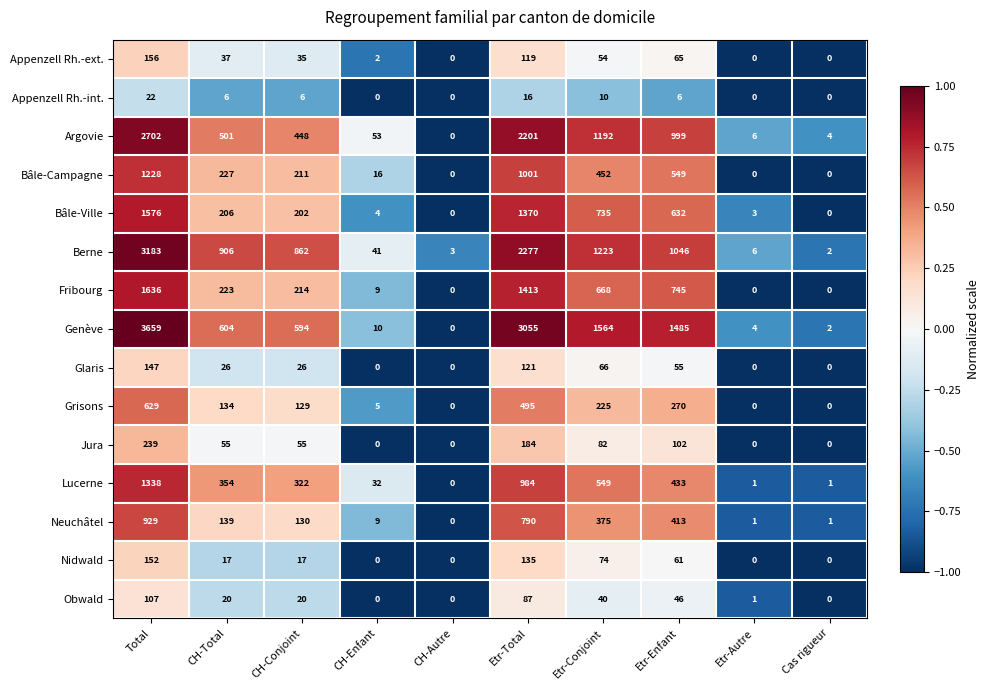

At which category is the sum across all series the highest?

Total